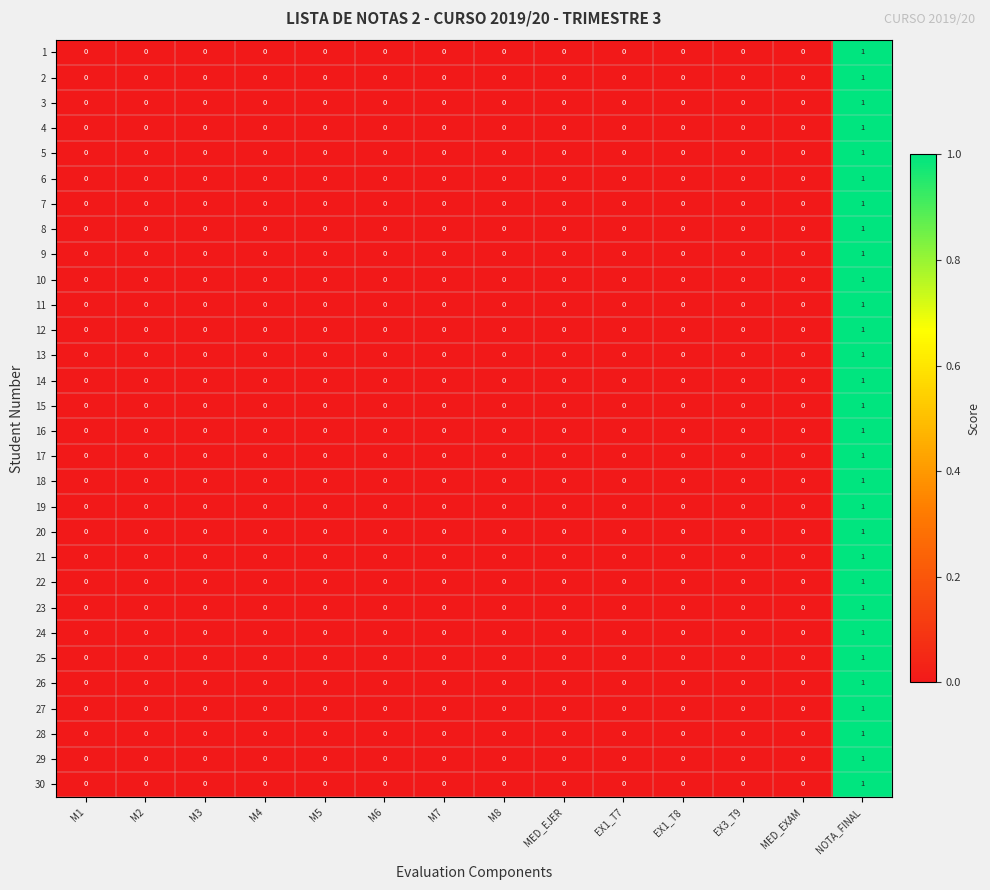

At which category is the sum across all series the highest?

NOTA_FINAL